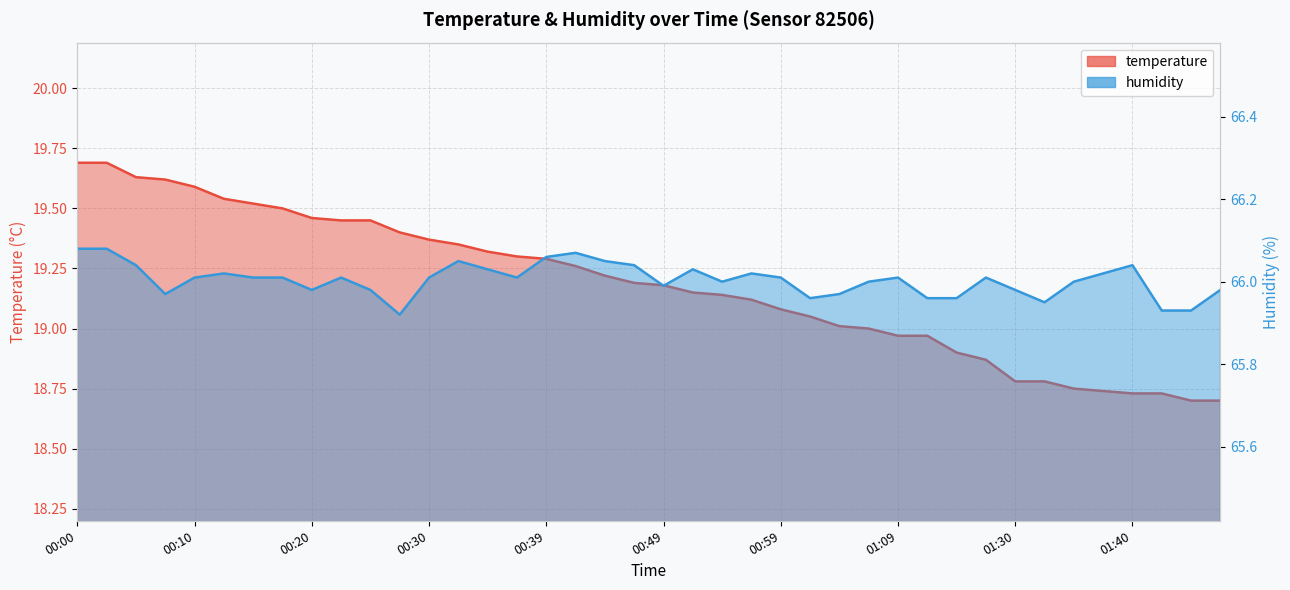

Is it true that temperature equals 19.0 at 01:04?

True